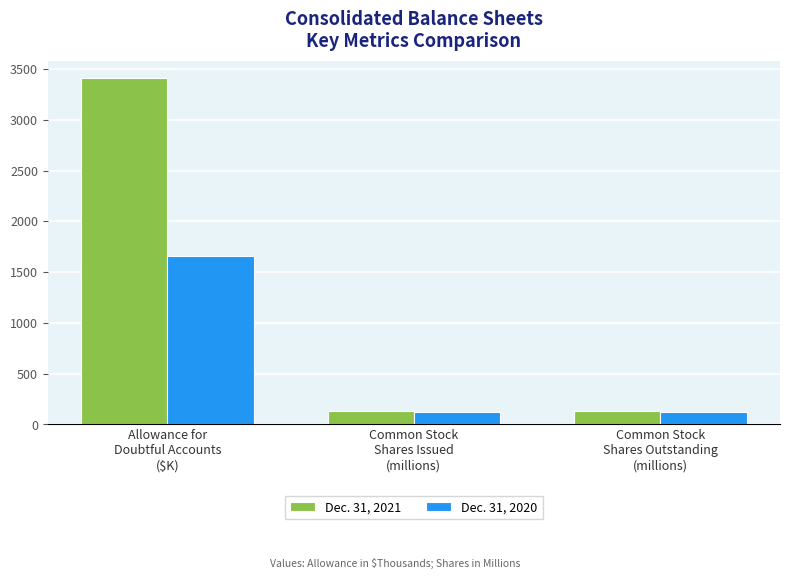

Reading left to right, transcribe all the data shown in this chart.

Dec. 31, 2021: 3410.0	129.1	129.1
Dec. 31, 2020: 1661.0	124.8	124.8